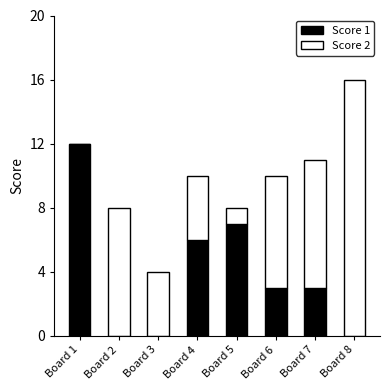

True or false: Score 1 has a value of 0 at Board 8.

True